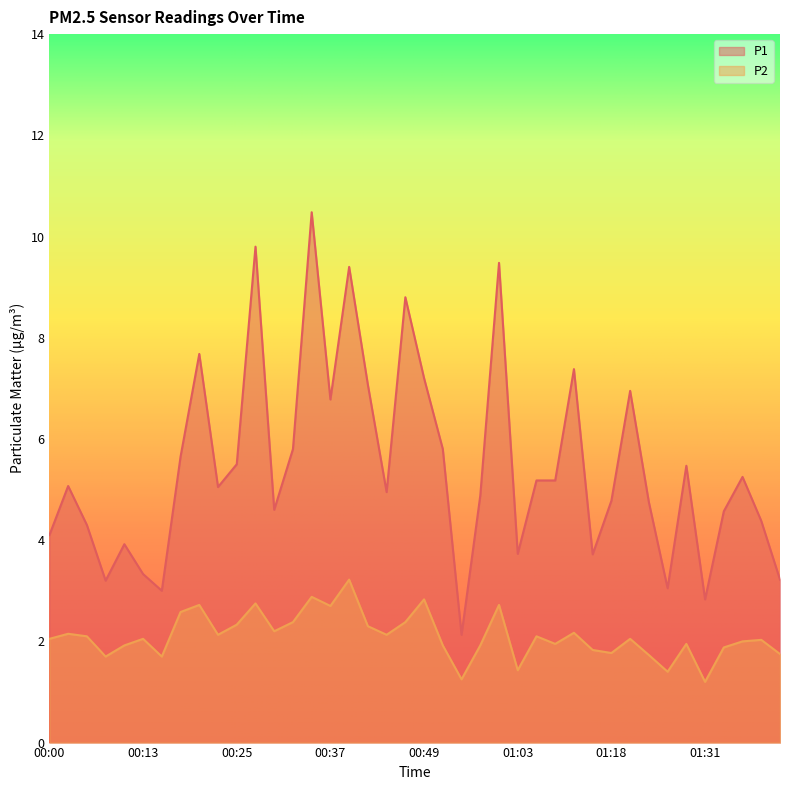

True or false: P2 has a value of 2.1 at 00:22.

True